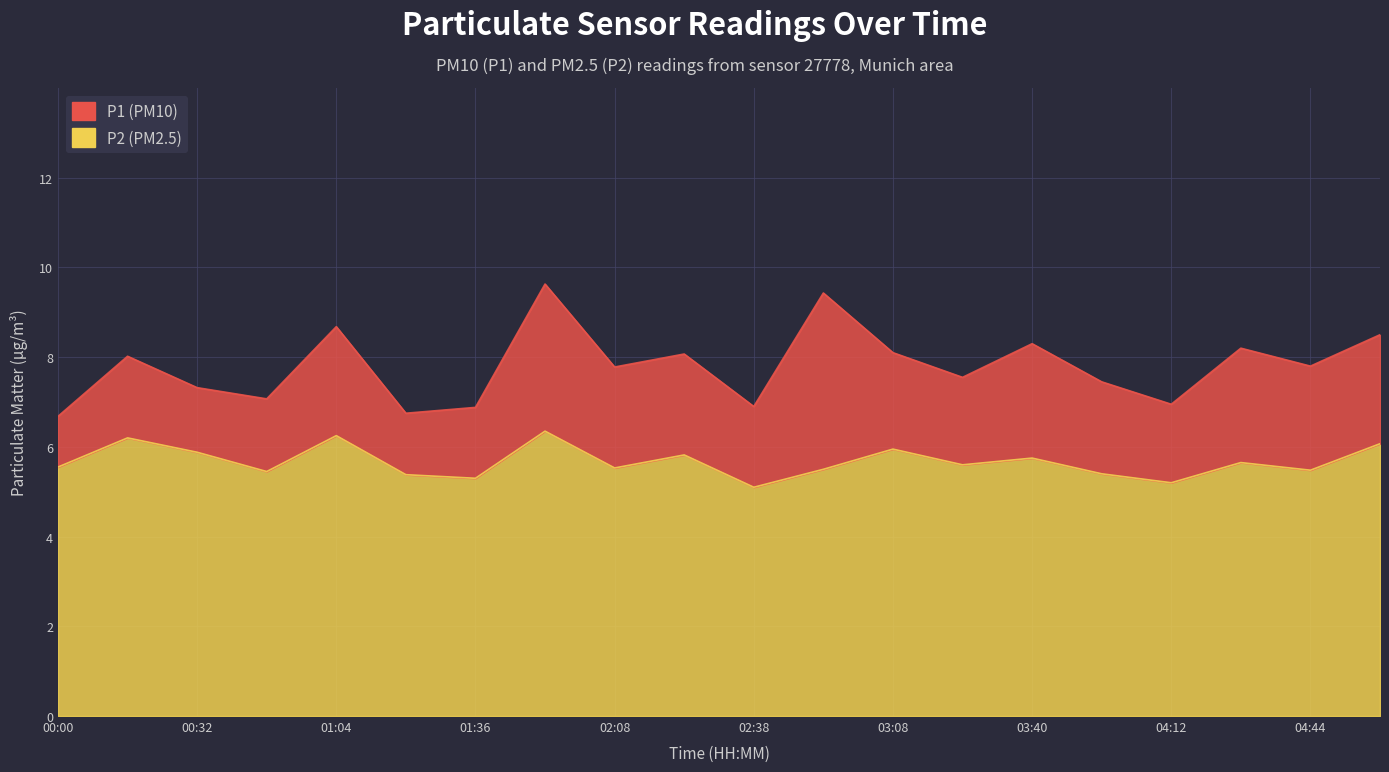

What is the sum of all P2 values?

113.4